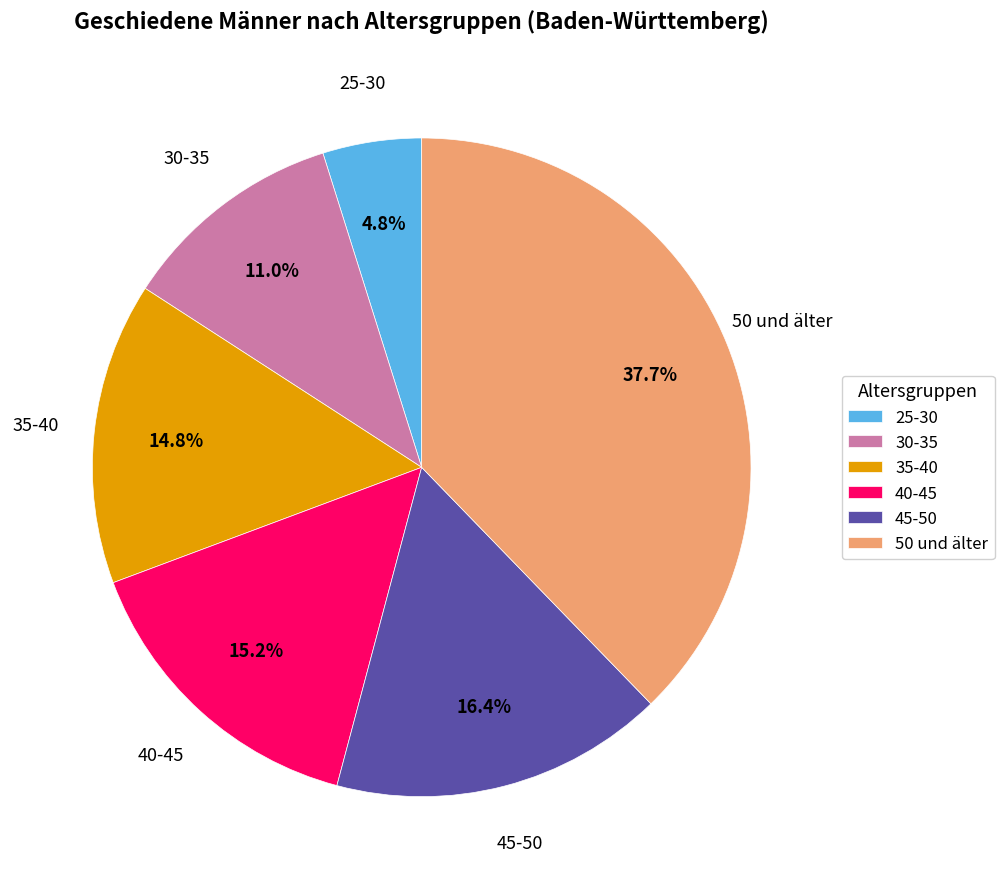

To the nearest percent, what is the combined percentage of 40-45 and 30-35?

26%